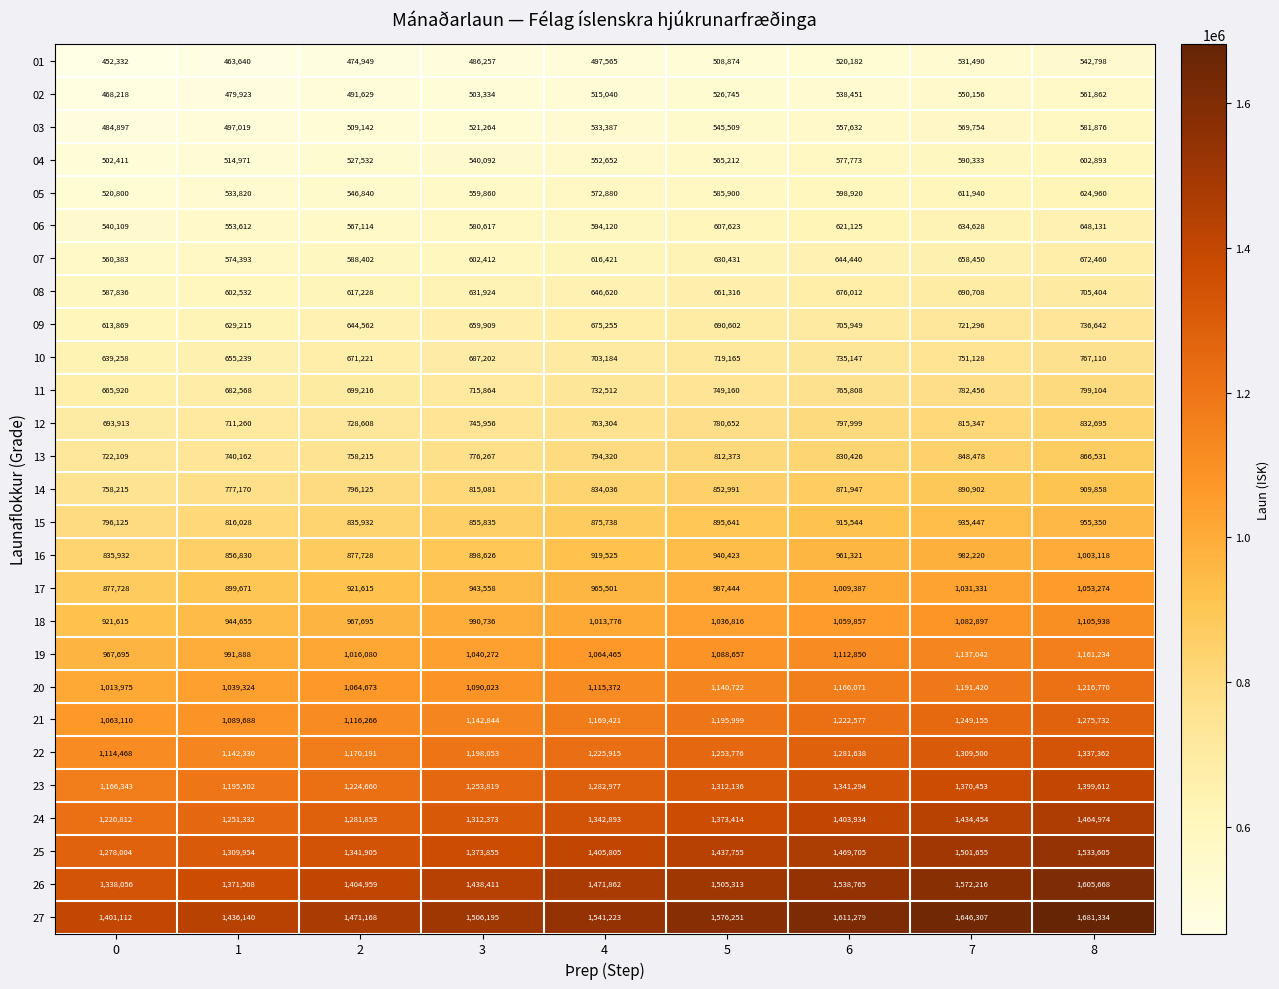

What is the approximate value of 08 at 3, to the nearest 10?

631920